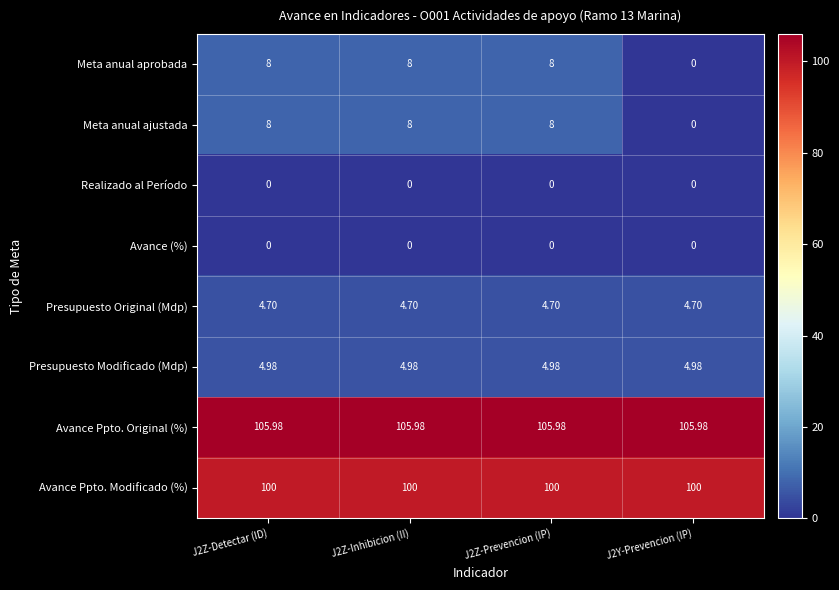

Is the value of Avance Ppto. Modificado (%) at J2Z-Inhibicion (II) greater than the value of Presupuesto Modificado (Mdp) at J2Z-Detectar (ID)?

Yes